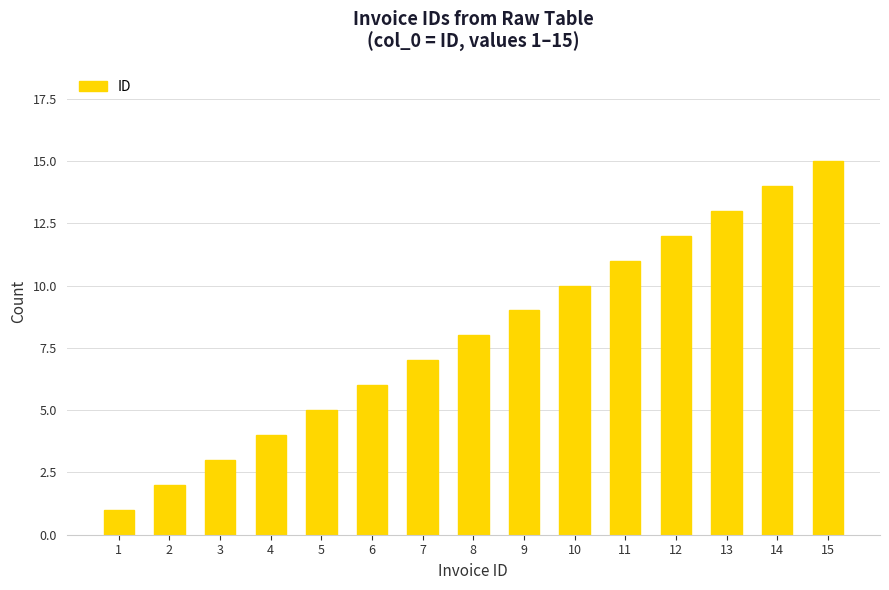

List the labels in order of value, largest first.

15, 14, 13, 12, 11, 10, 9, 8, 7, 6, 5, 4, 3, 2, 1